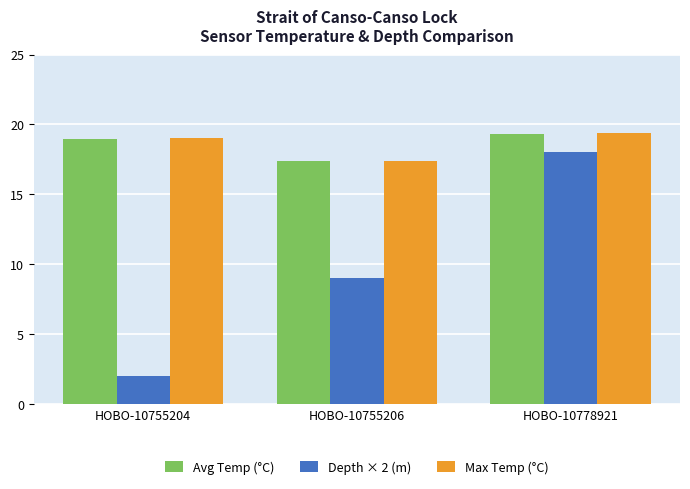

Reading left to right, transcribe all the data shown in this chart.

Avg Temp (°C): HOBO-10755204=19.0	HOBO-10755206=17.4	HOBO-10778921=19.4
Depth × 2 (m): HOBO-10755204=2.0	HOBO-10755206=9.0	HOBO-10778921=18.0
Max Temp (°C): HOBO-10755204=19.0	HOBO-10755206=17.4	HOBO-10778921=19.4